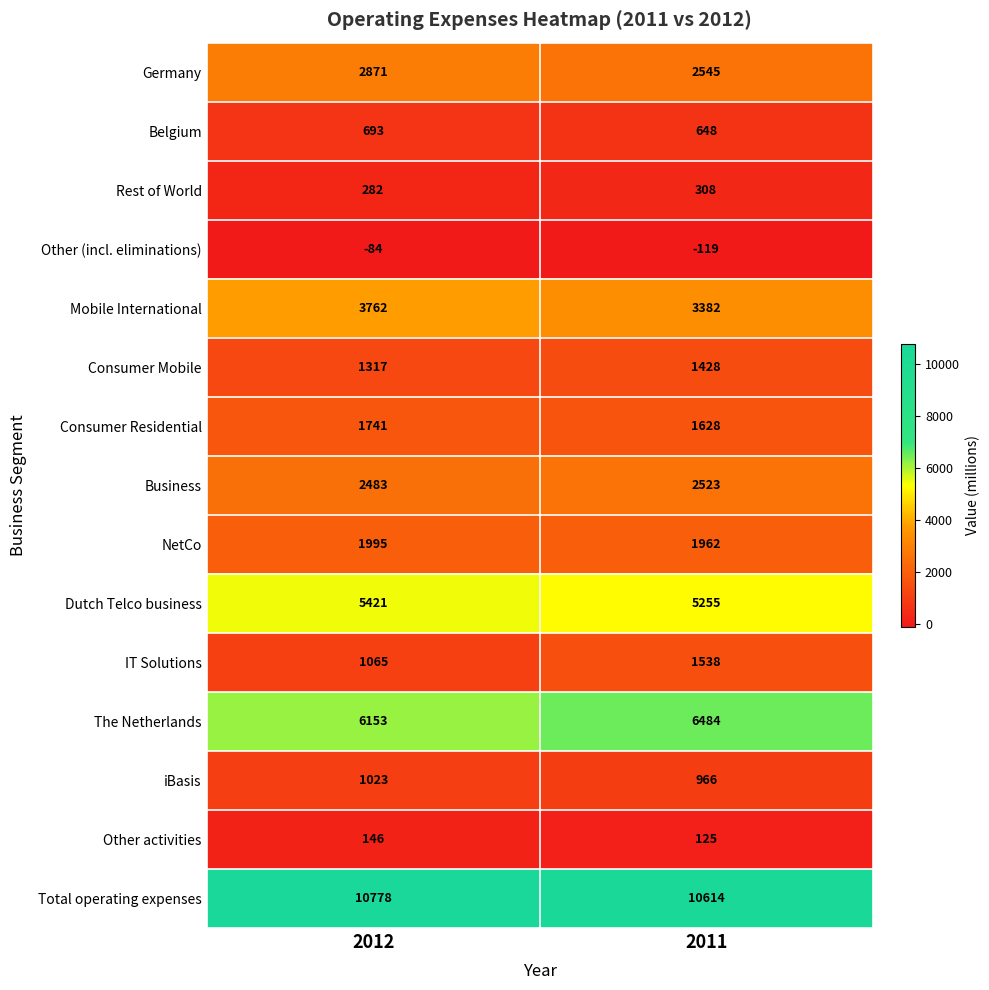

What is the maximum value shown in the chart?

10778